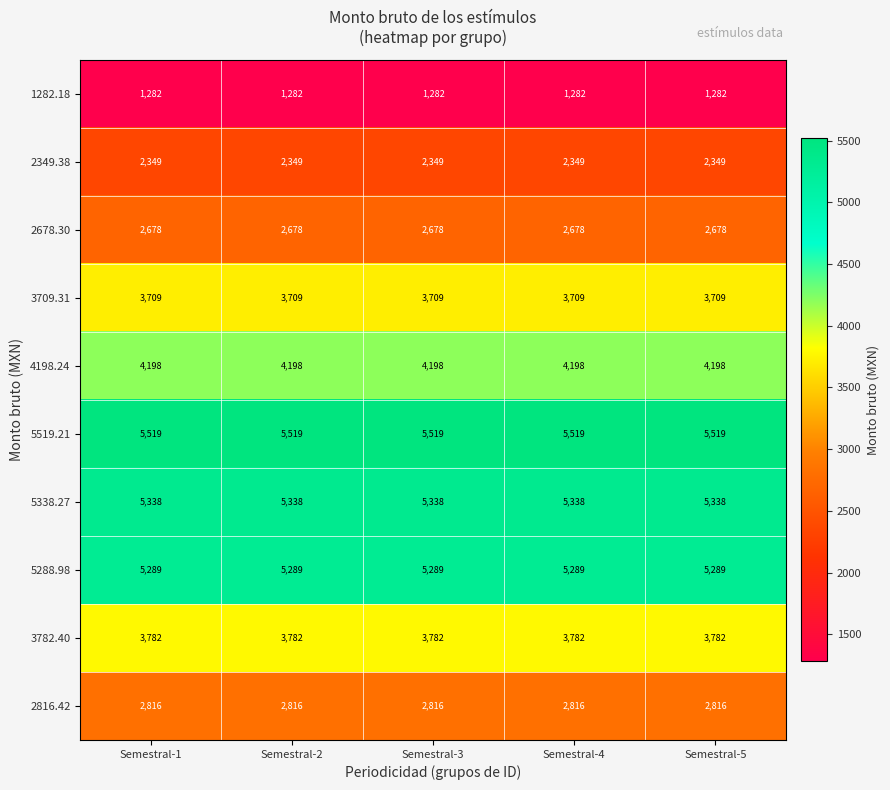

The 4198.24 series shows 4198 at Semestral-5. True or false?

True